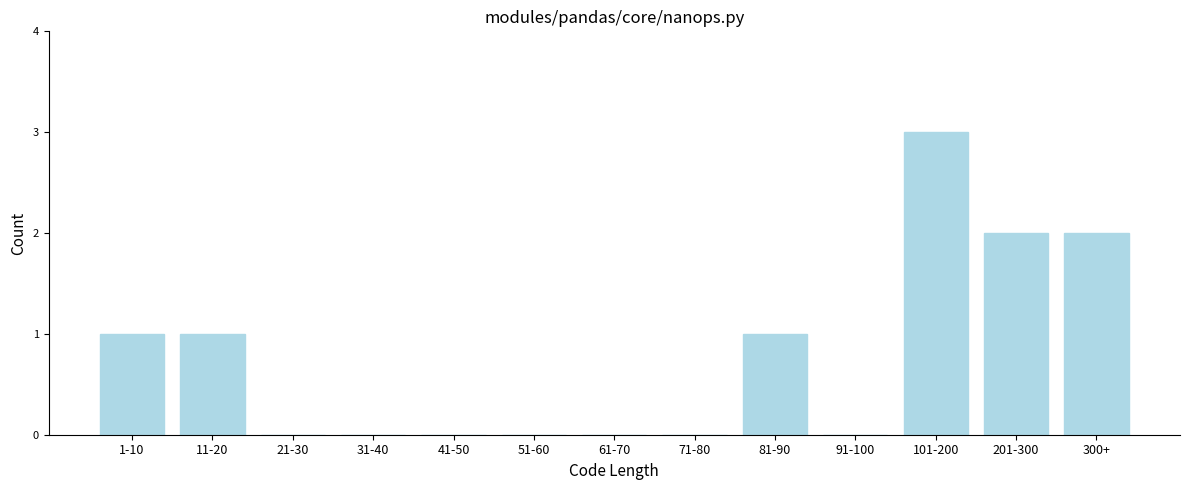

Reading left to right, what are all the values shown in this chart?

1-10=1	11-20=1	21-30=0	31-40=0	41-50=0	51-60=0	61-70=0	71-80=0	81-90=1	91-100=0	101-200=3	201-300=2	300+=2